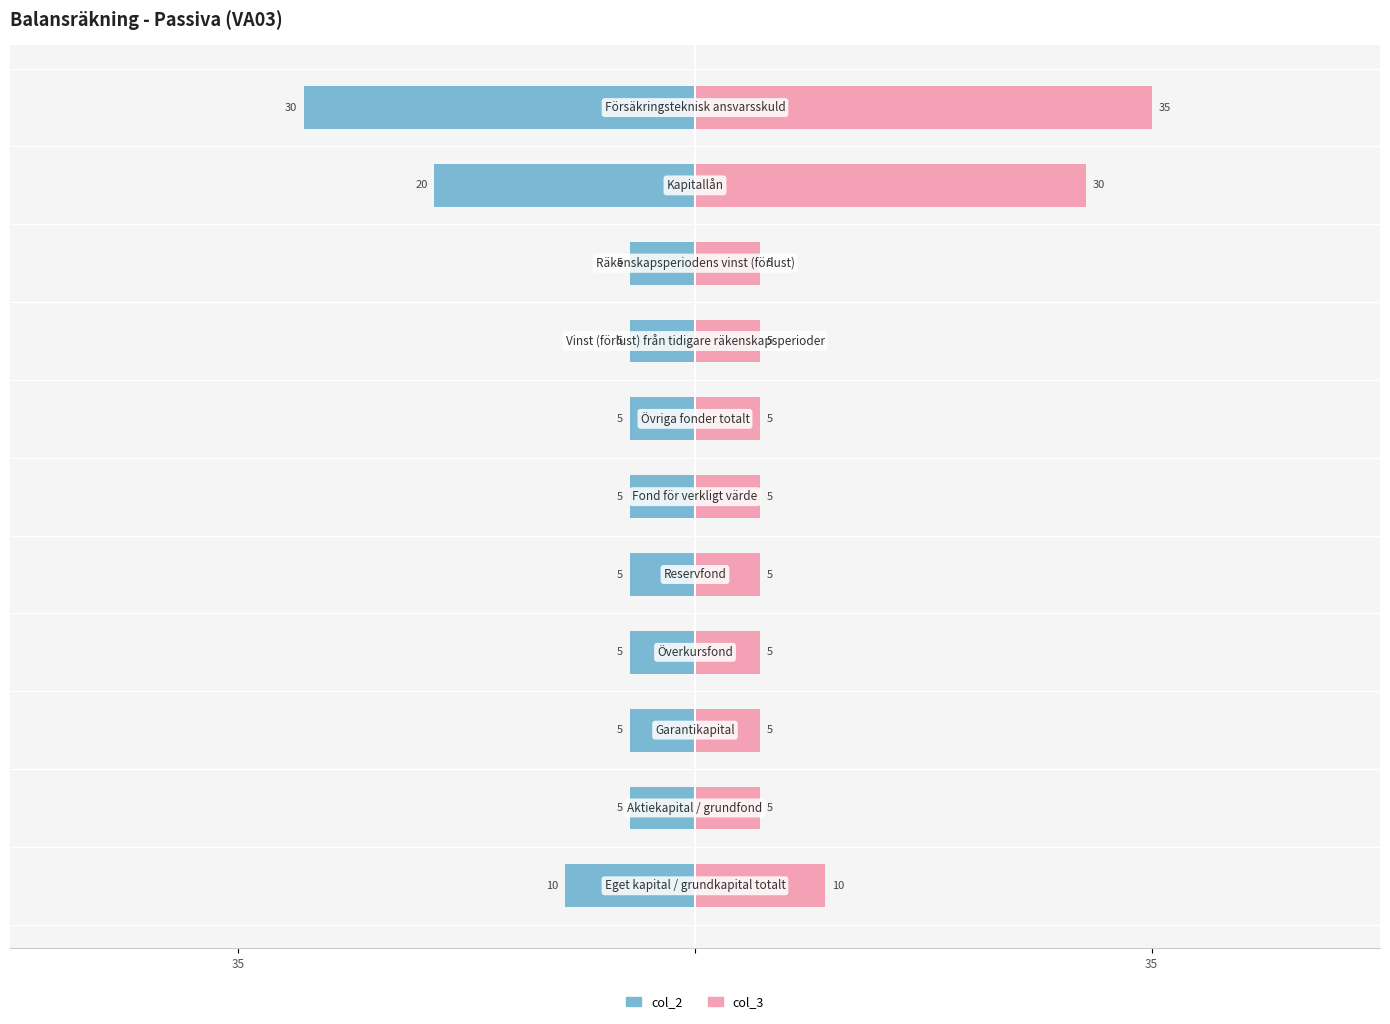

What is the sum of the col_3 values at 10 and 2?

40